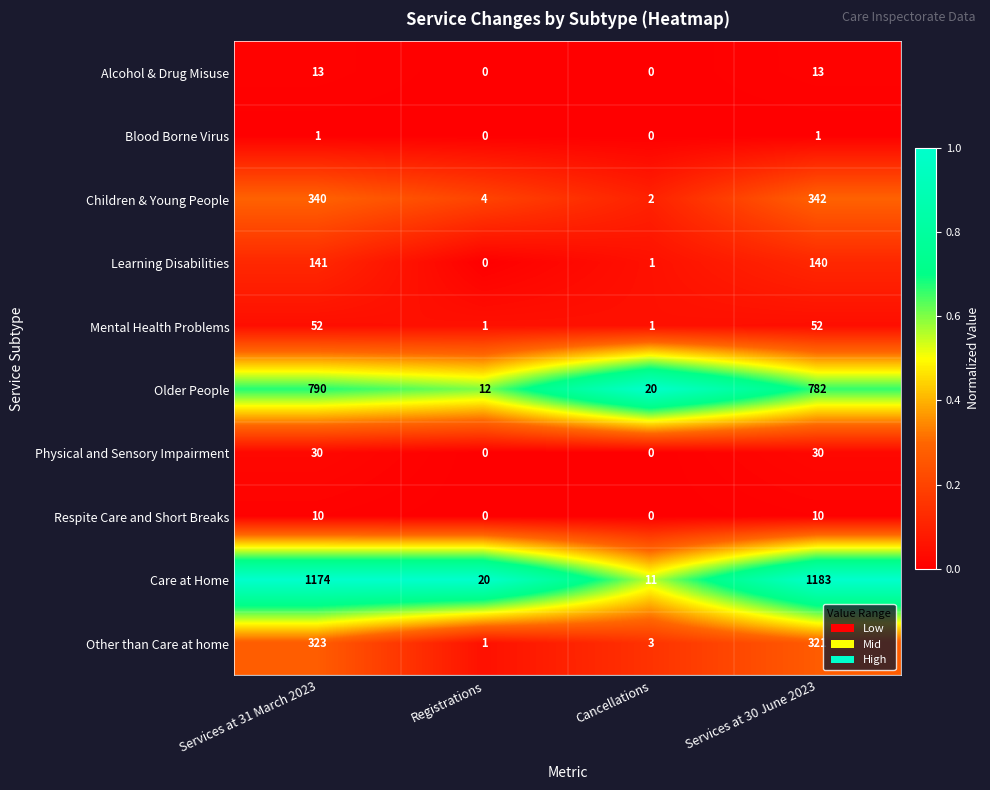

At which label does Learning Disabilities first exceed 140?

Services at 31 March 2023